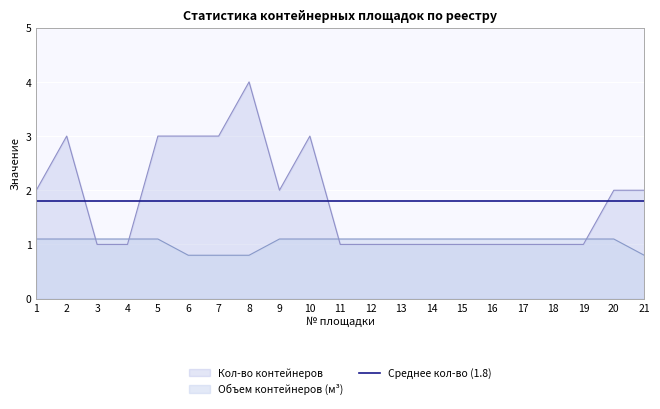

What is the value of the Кол-во контейнеров point at the 17th from the left?

1.0